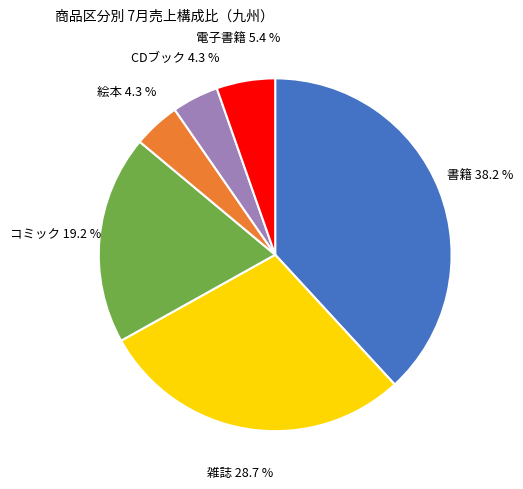

Does any single category account for the majority?

No